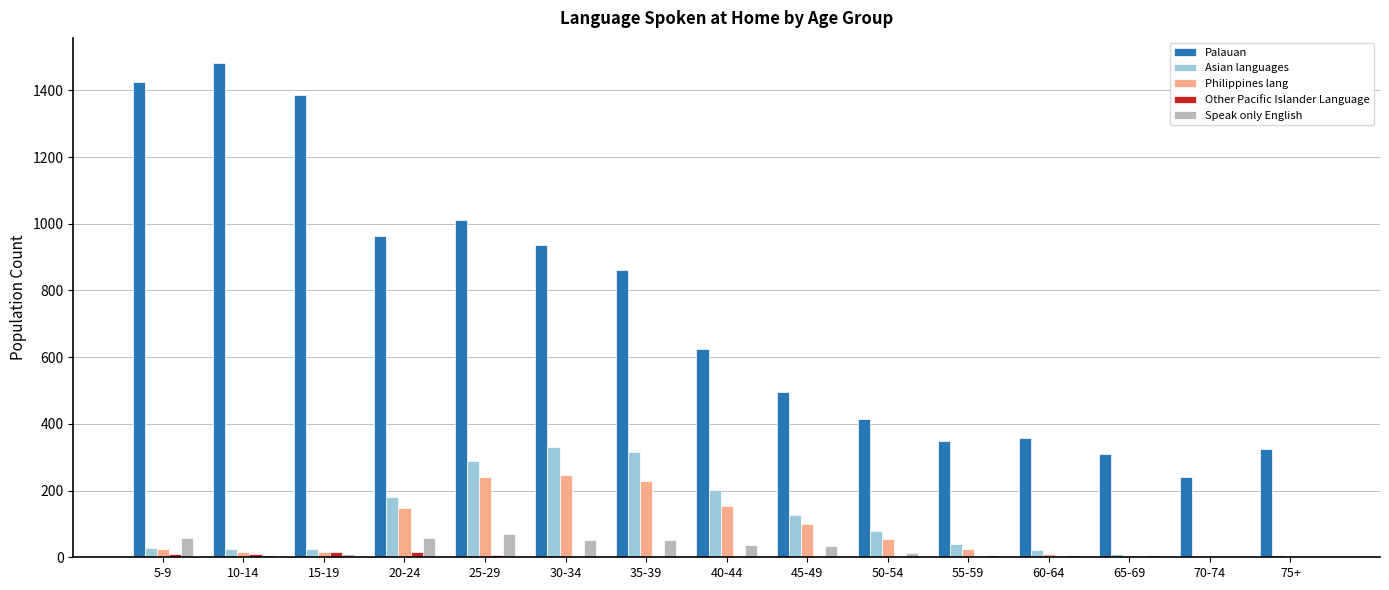

What is the sum of all Philippines lang values?

1275